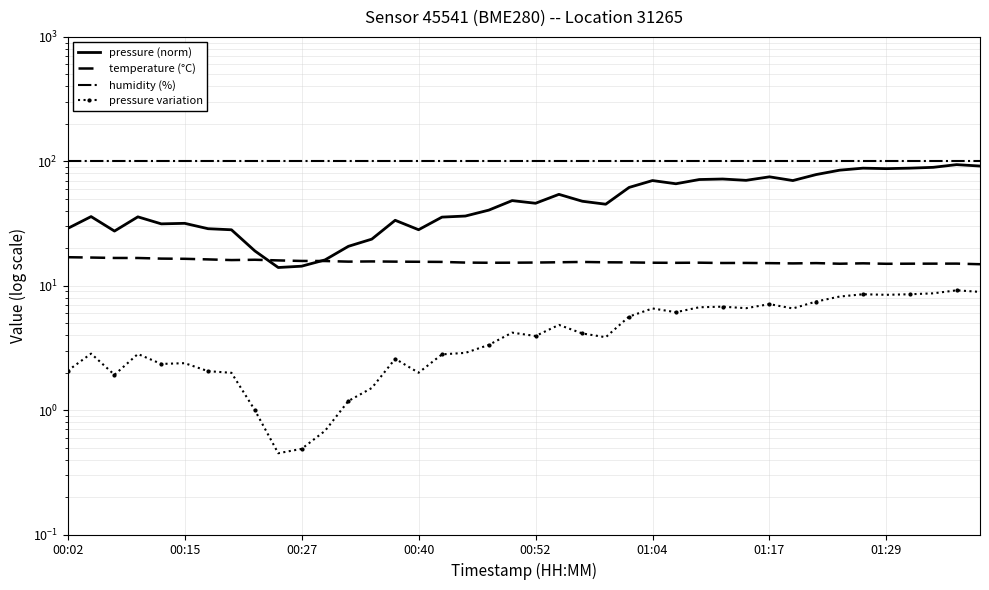

How many lines are shown in the chart?

4